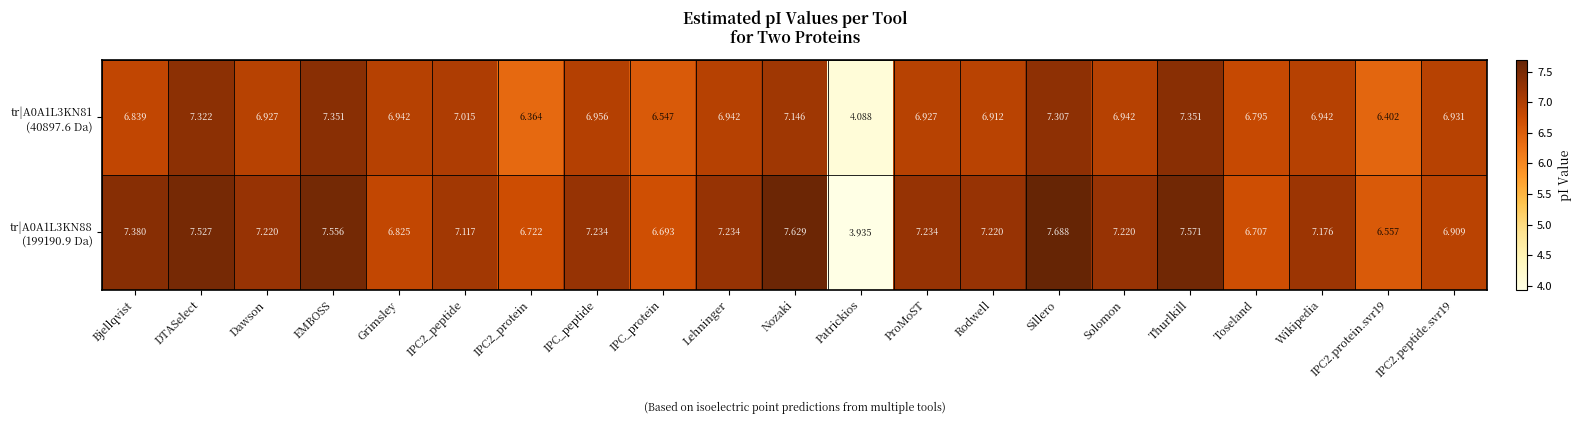

Which label corresponds to the smallest value in the chart?

Patrickios